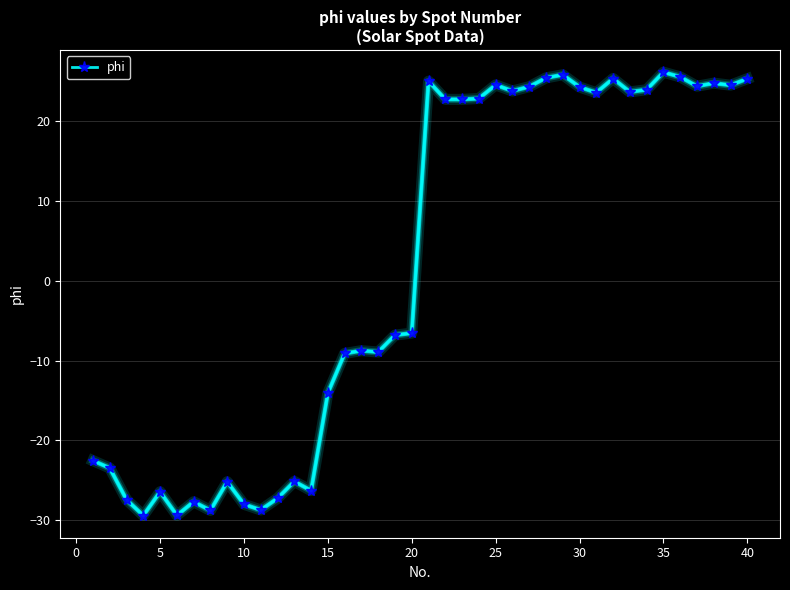

What is the sum of all values?

58.9